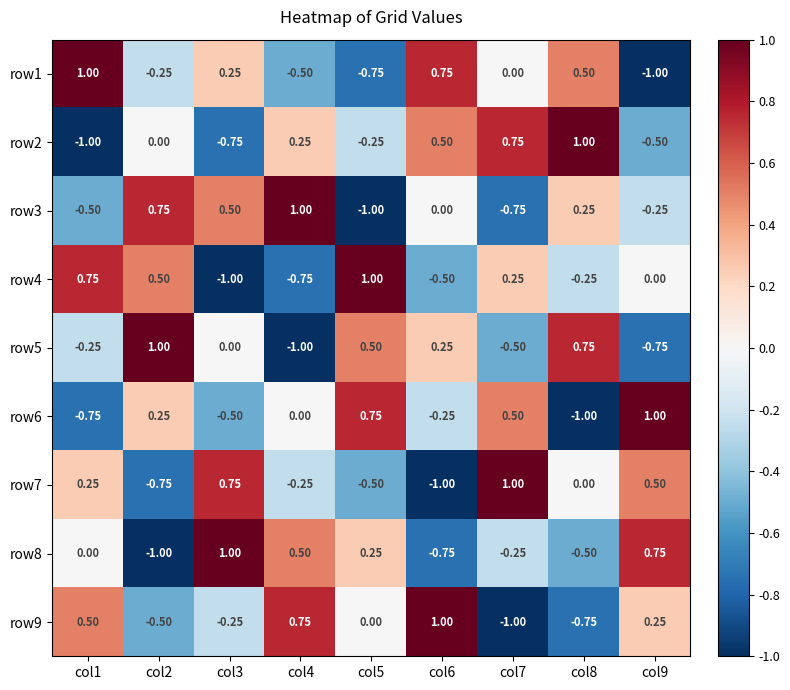

Is the value of row6 at col8 greater than the value of row7 at col4?

No